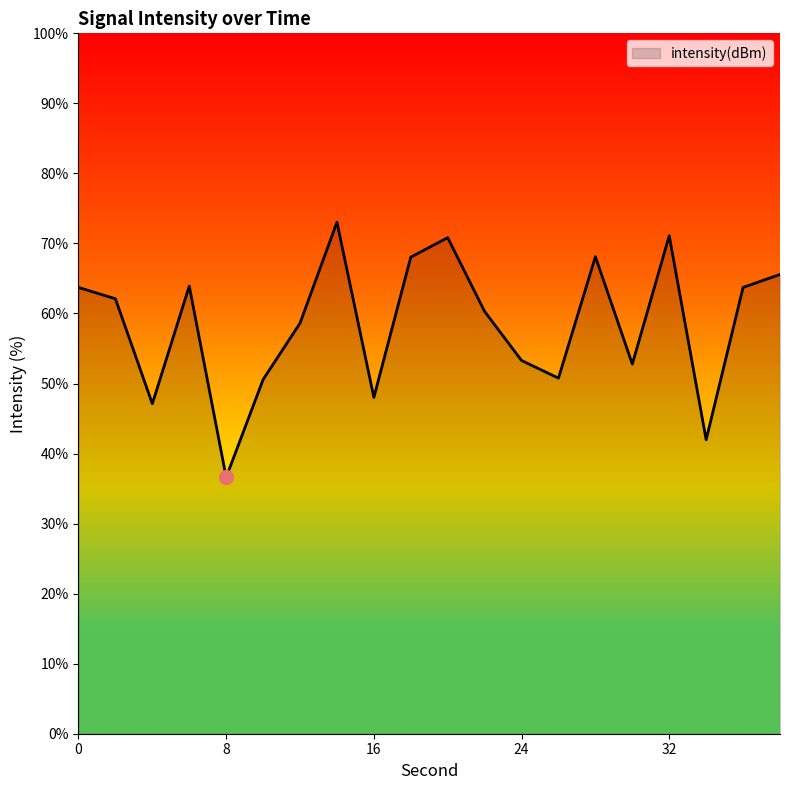

What is the greatest value displayed?

73.0